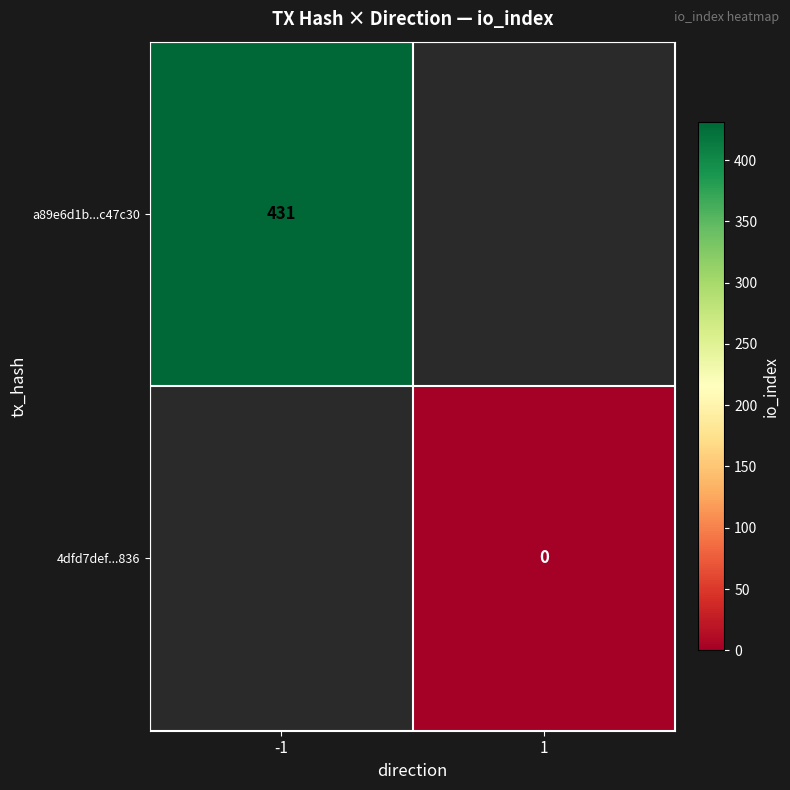

At how many categories does at least one series exceed 362?

1